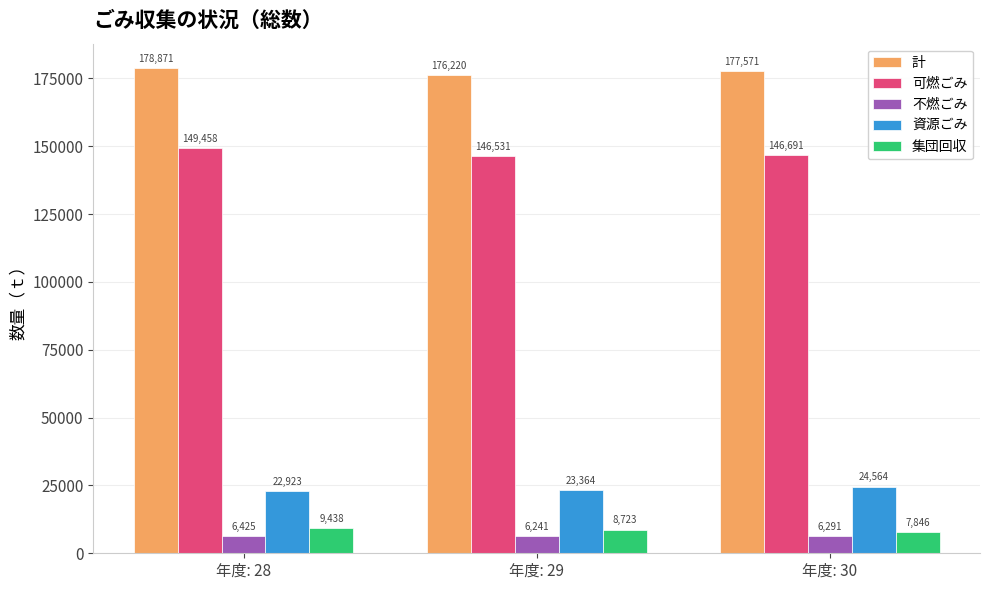

Is it true that 可燃ごみ equals 207293 at 年度: 30?

False